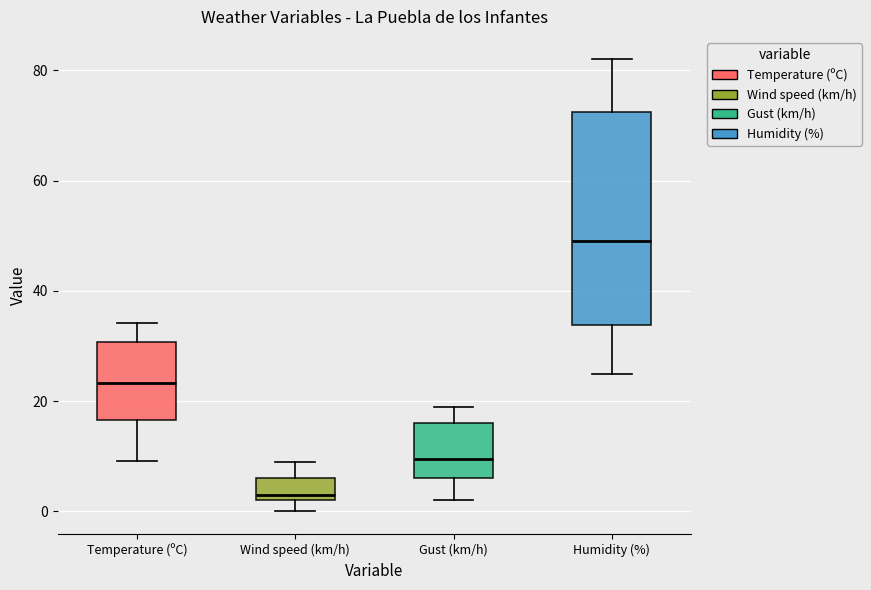

Which box's median line is the lowest?

Wind speed (km/h)